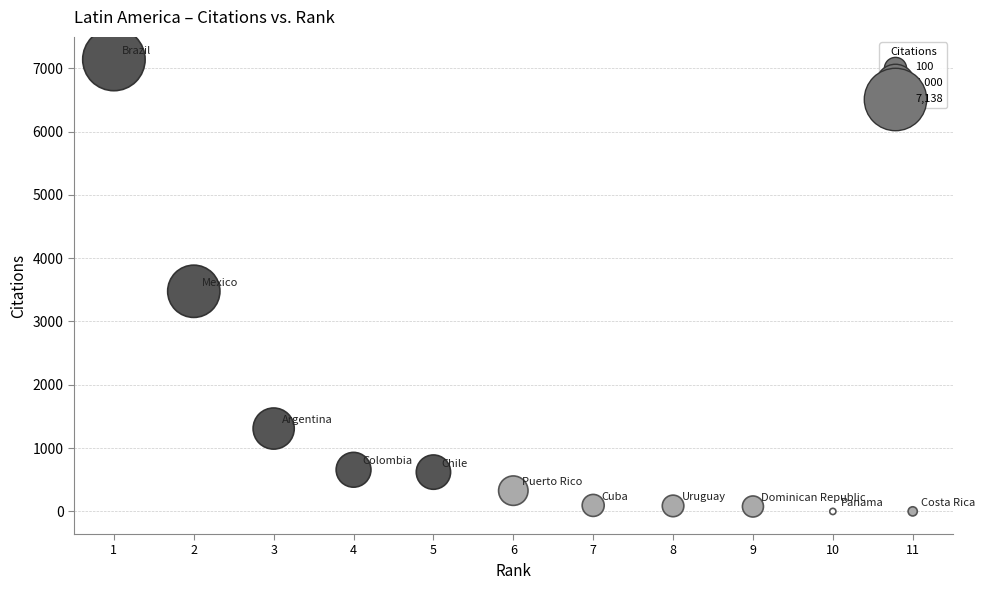

What is the range of X values (max minus min)?

10